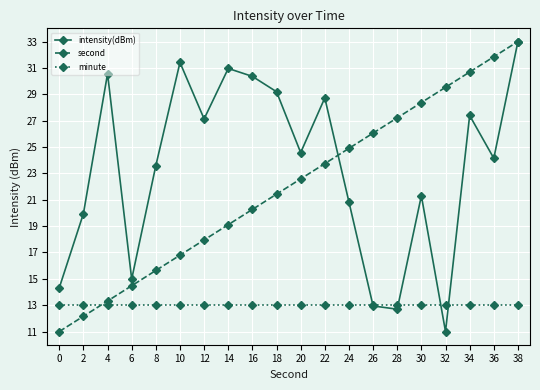

How many lines are shown in the chart?

3